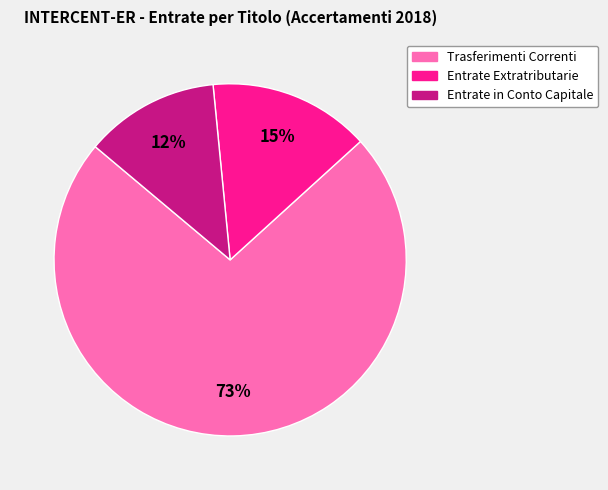

To the nearest percent, what is the combined percentage of Trasferimenti Correnti and Entrate Extratributarie?

88%